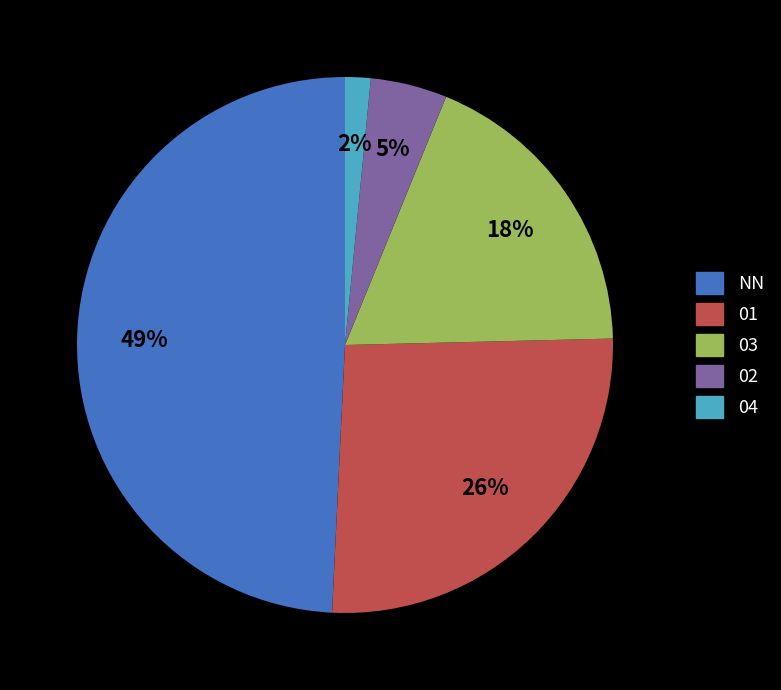

Is 04 the majority of the pie?

No